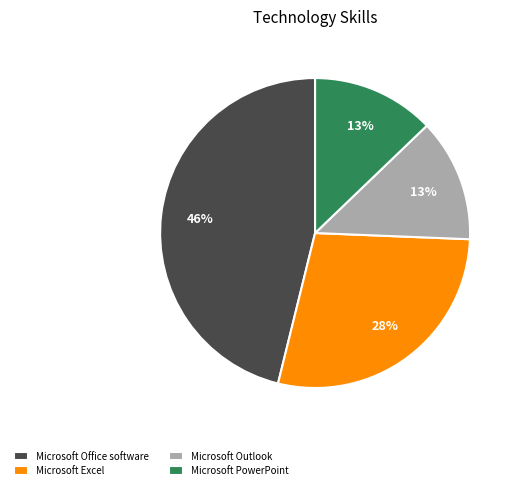

What is the ratio of the value at Microsoft Outlook to the value at Microsoft Excel?

0.5